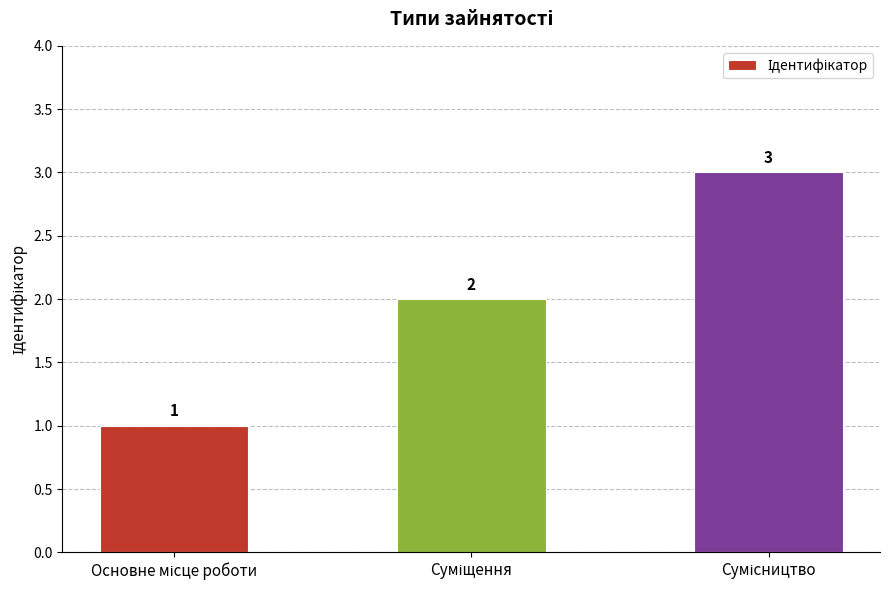

What is the greatest value displayed?

3